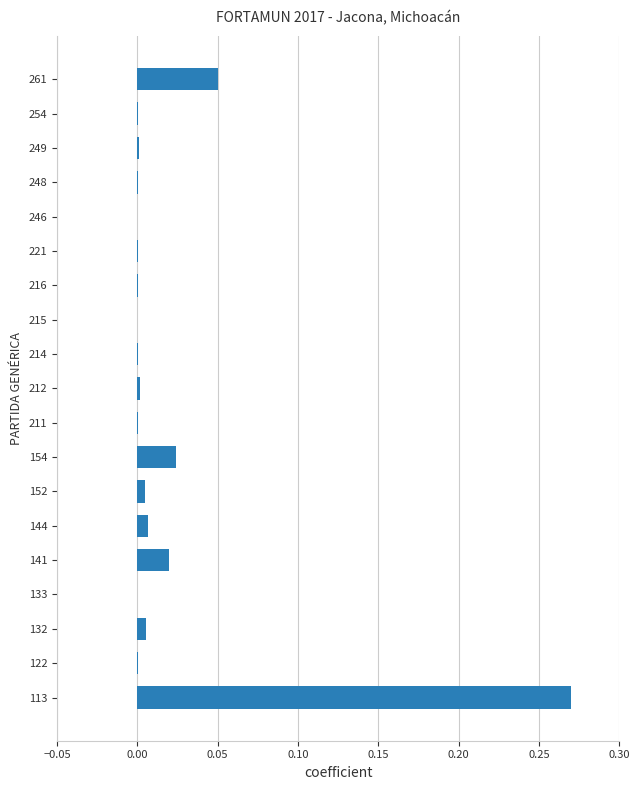

Count the number of categories in the chart.

19